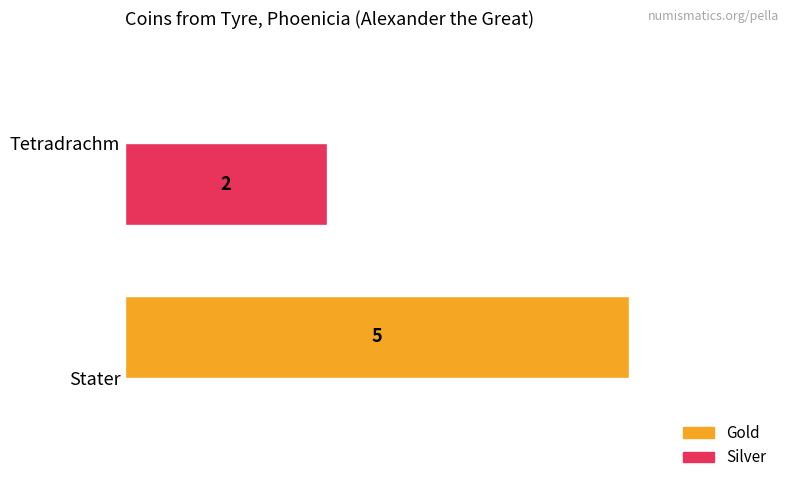

Which series has the widest spread of values?

Gold